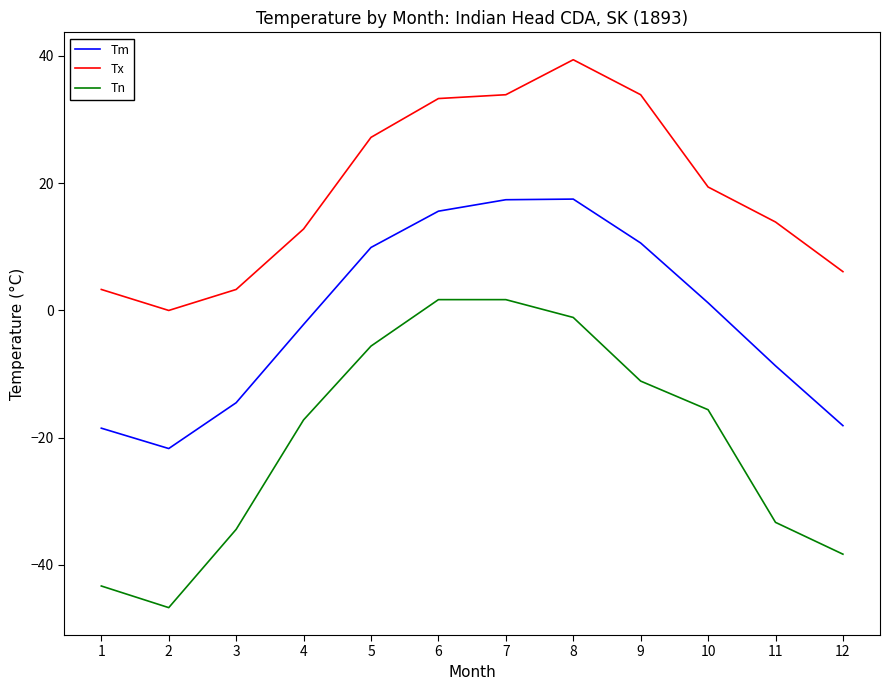

What are all the series names shown in the legend?

Tm, Tx, Tn